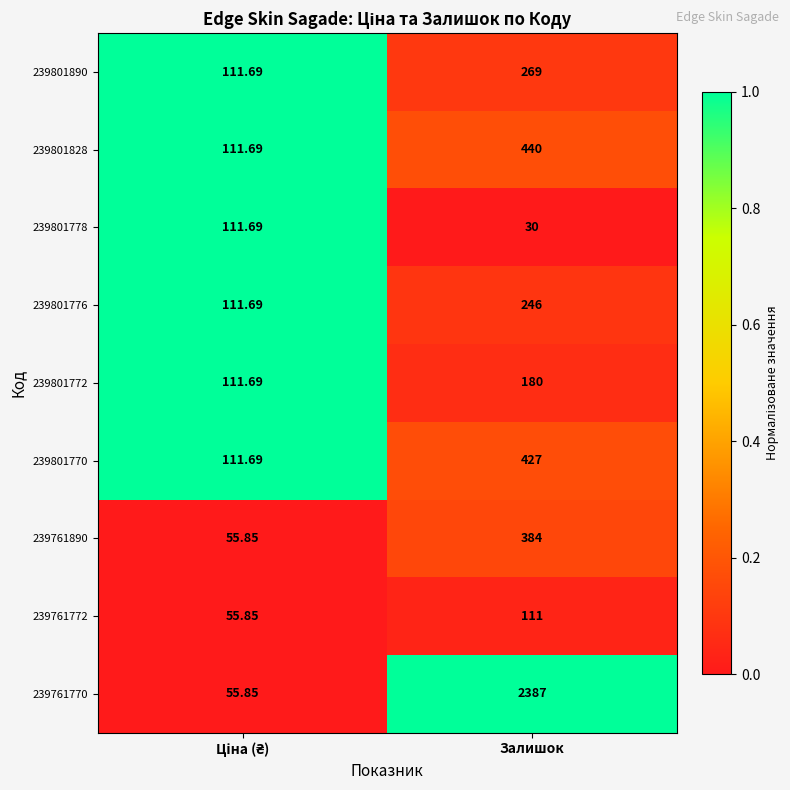

At which category is the sum across all series the highest?

Залишок